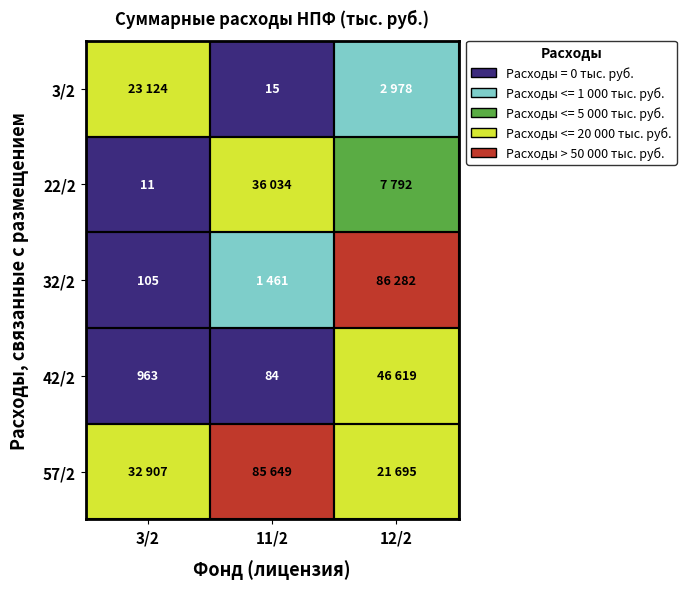

Is the value of 22/2 at 3/2 greater than the value of 32/2 at 3/2?

No